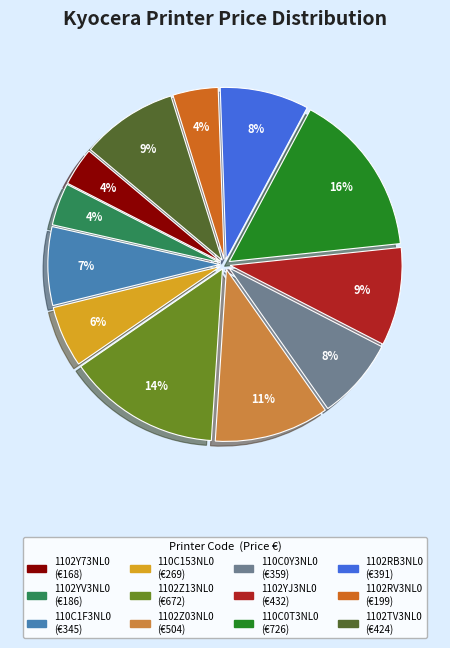

Do 1102YJ3NL0 and 1102Z03NL0 together represent more than half of the pie?

No